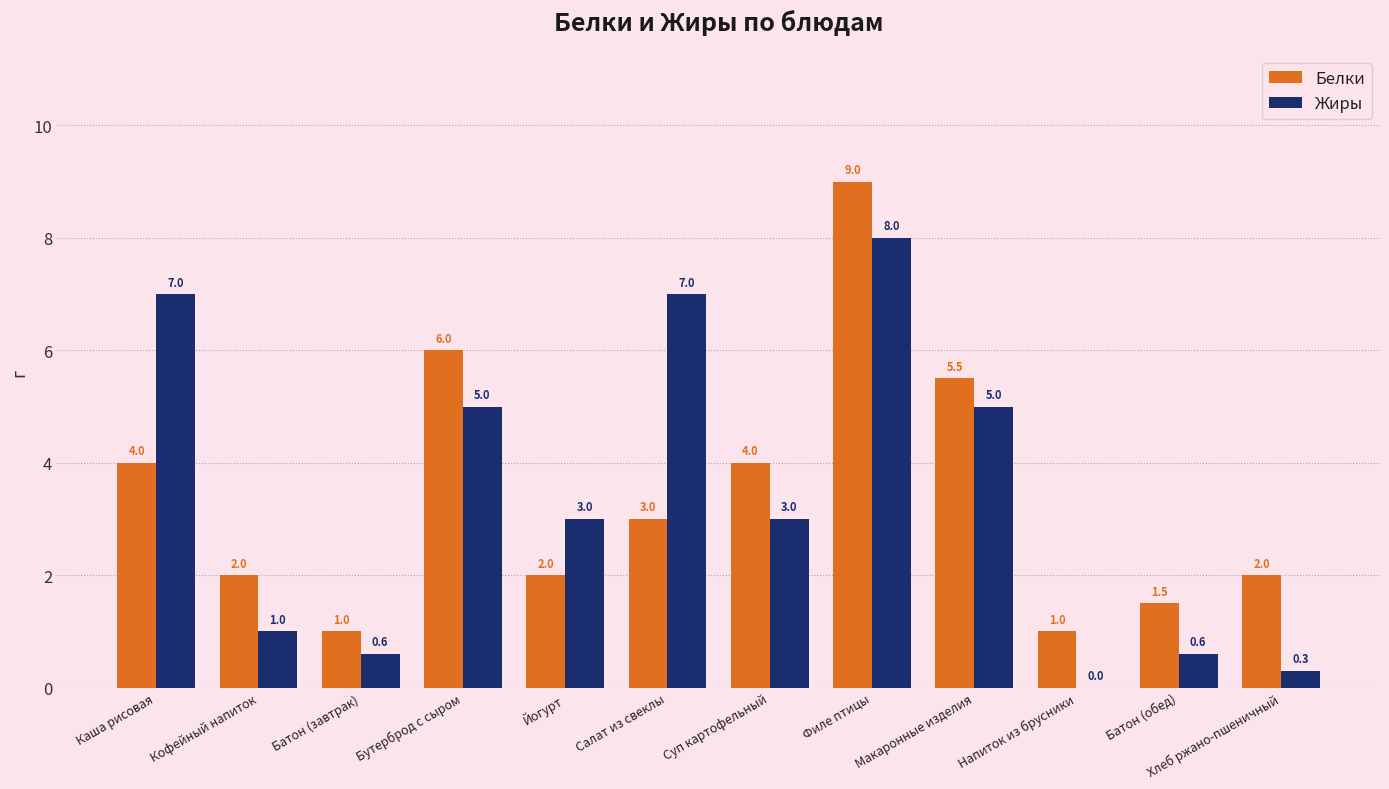

The Белки series shows 3.4 at Хлеб ржано-пшеничный. True or false?

False